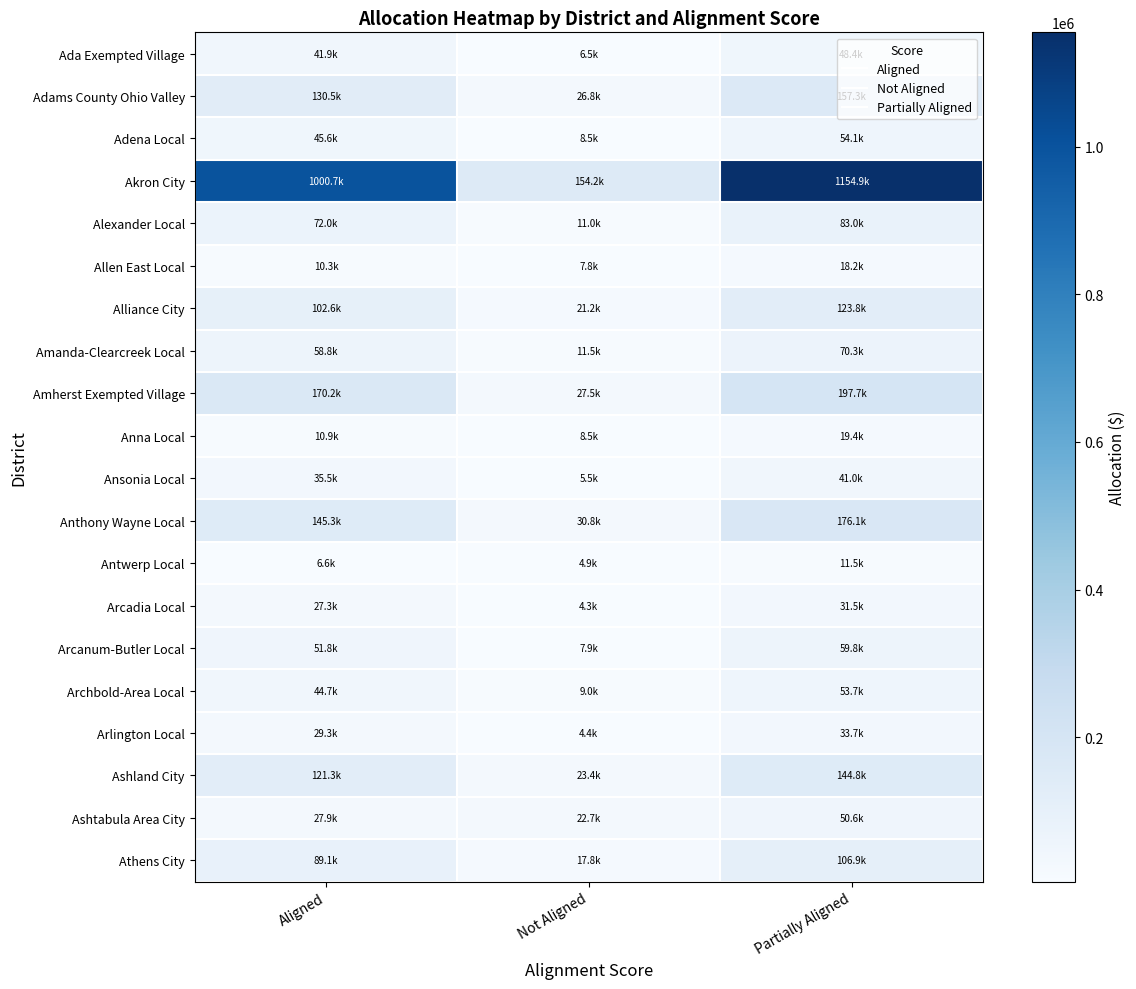

Which series changed the most between Aligned and Not Aligned?

Akron City